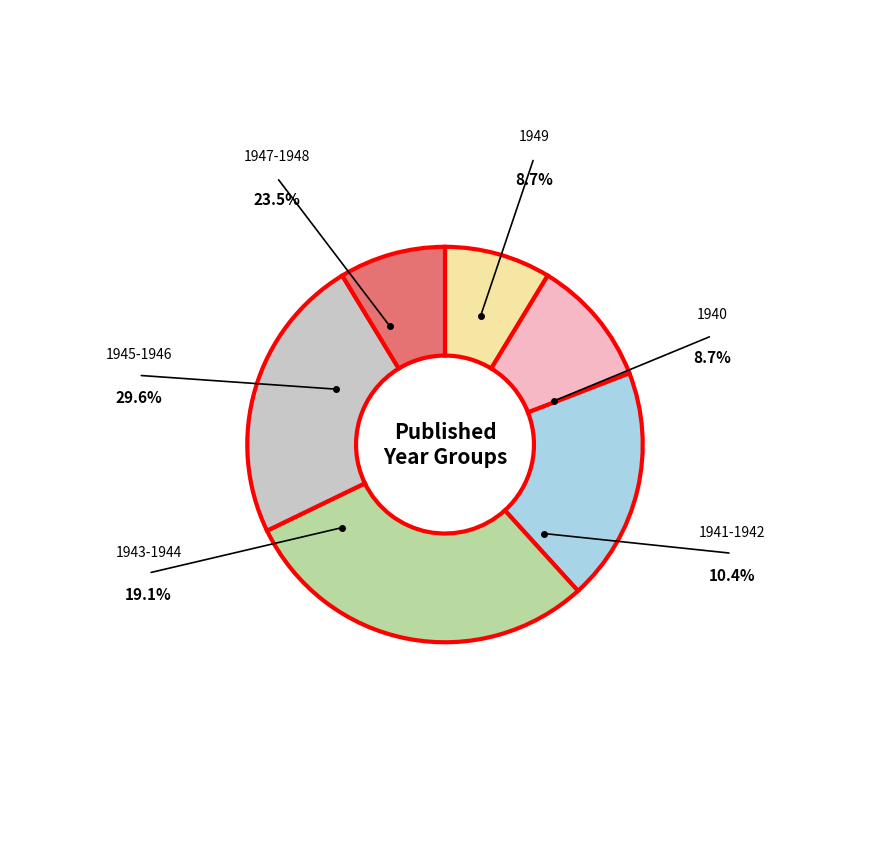

Is 1941-1942 the majority of the pie?

No